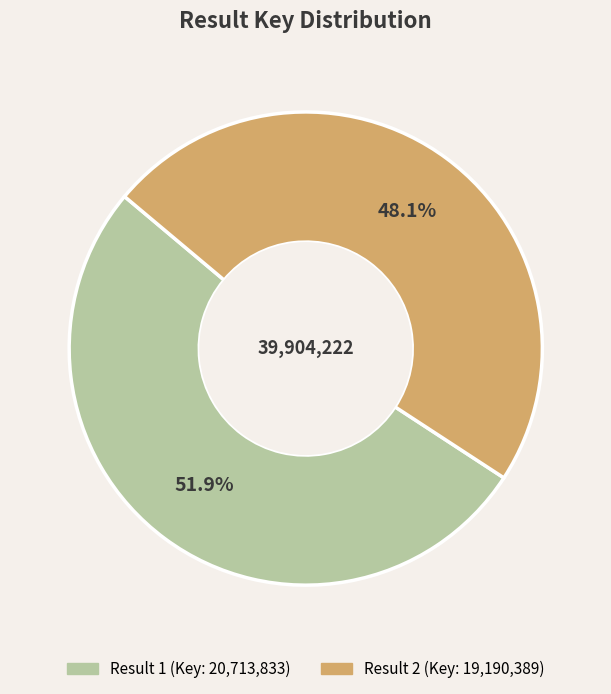

How many slices are in this pie chart?

2